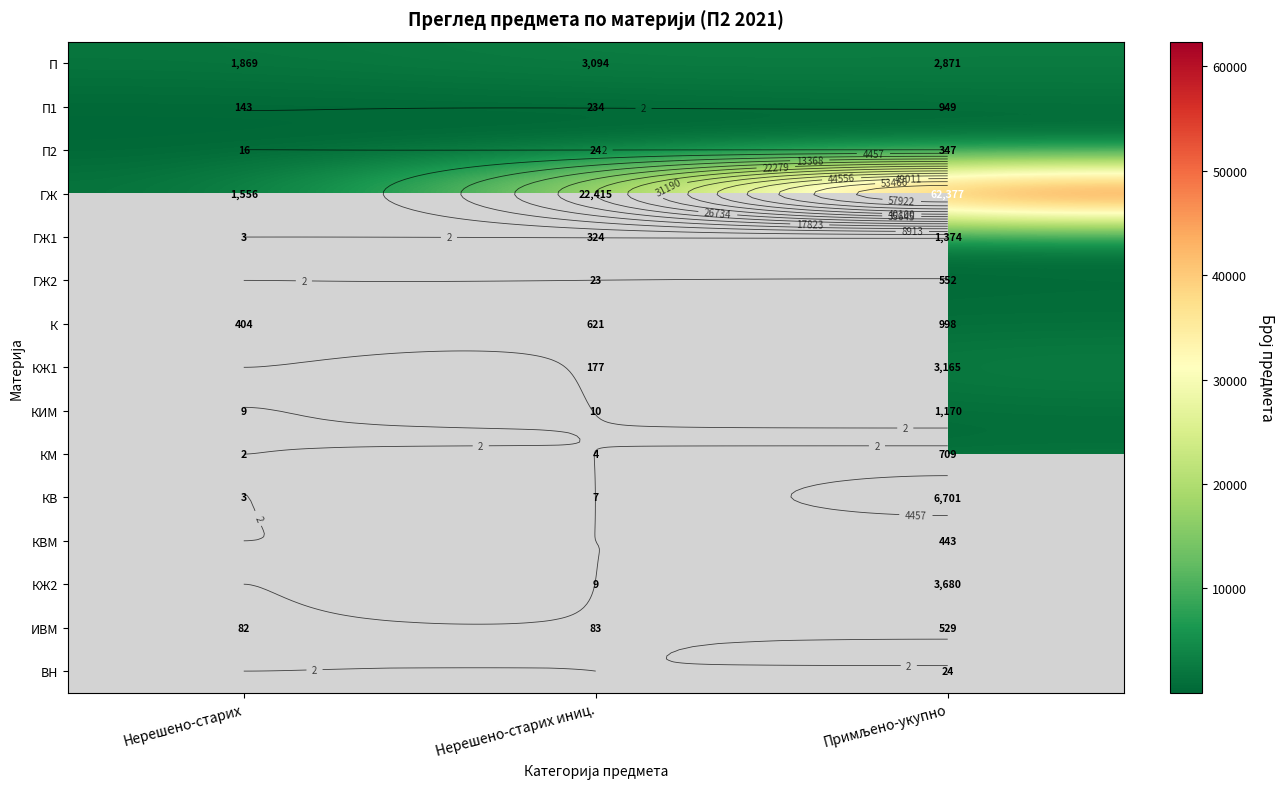

At how many categories does at least one series exceed 45939?

1